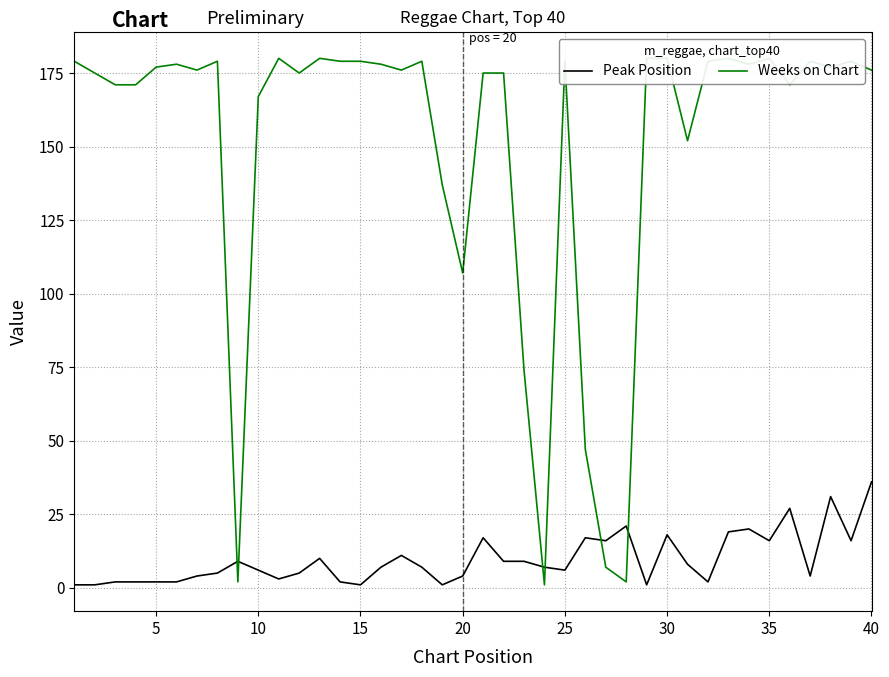

After their last crossing, which series has the higher values: Weeks on Chart or Peak Position?

Weeks on Chart